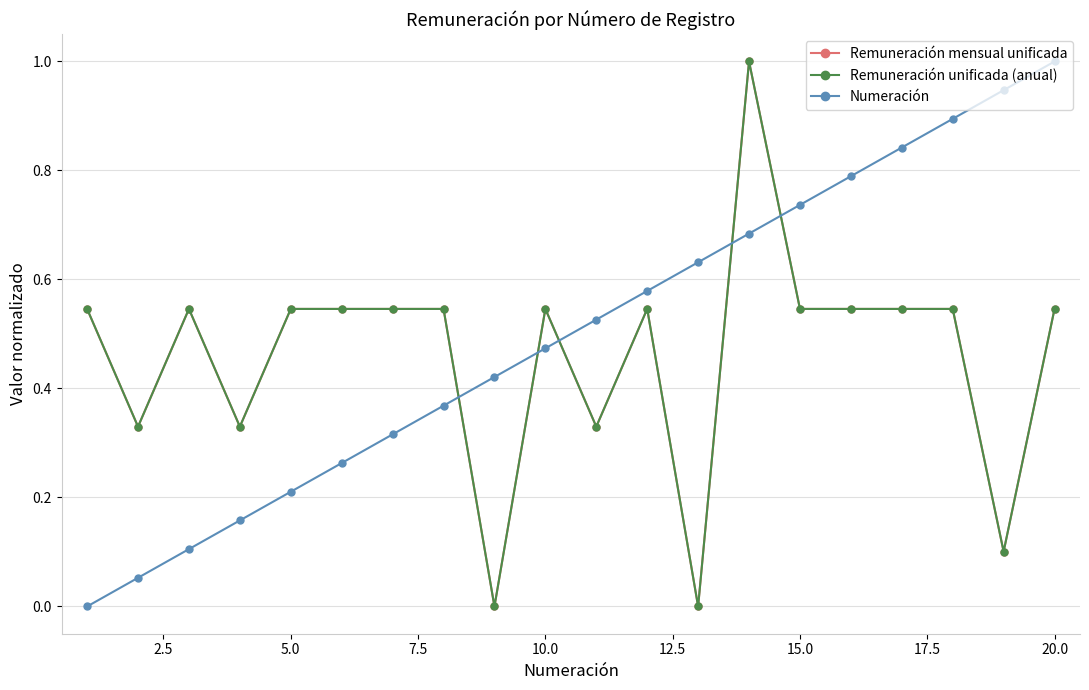

True or false: Remuneración mensual unificada and Remuneración unificada (anual) cross at least once.

False